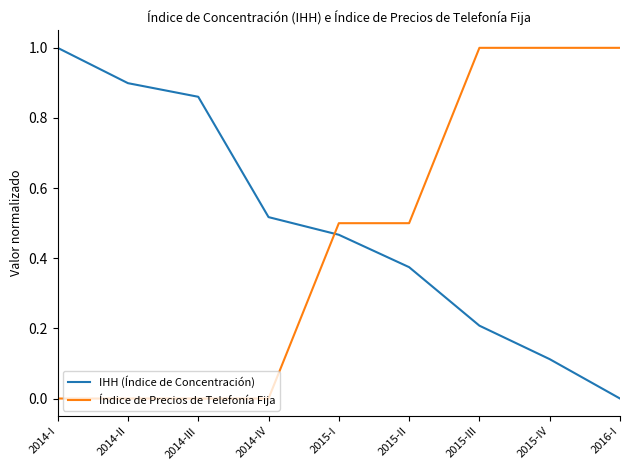

The IHH (Índice de Concentración) series shows 1.5 at 2014-II. True or false?

False